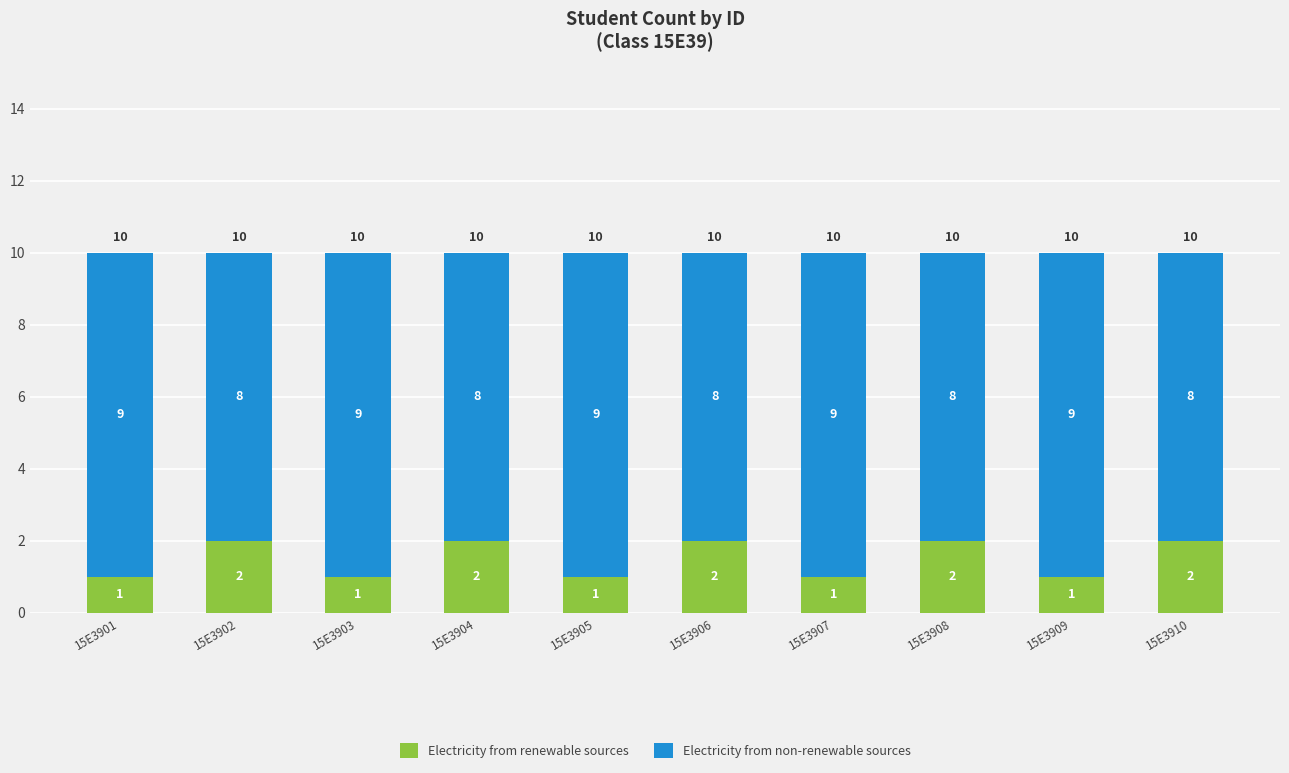

How many Electricity from renewable sources values are between 1 and 2?

10